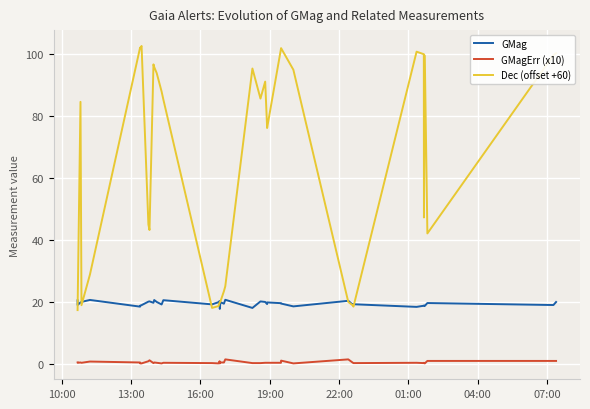

List the series in order of their peak value, highest first.

Dec (offset +60), GMag, GMagErr (x10)